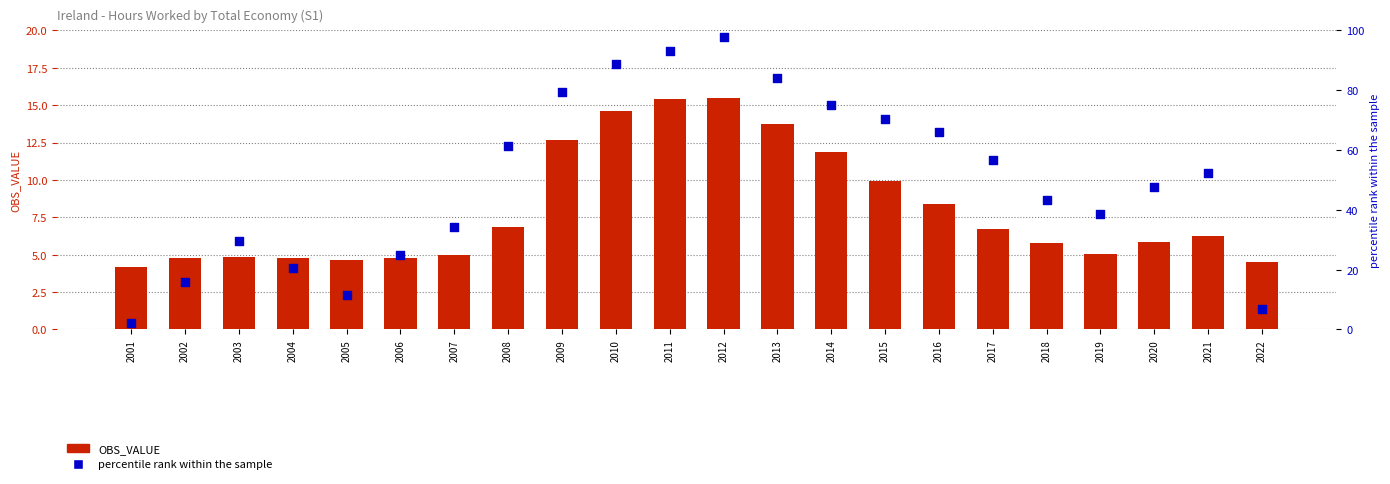

Which series contains the lowest Y value?

percentile rank within the sample